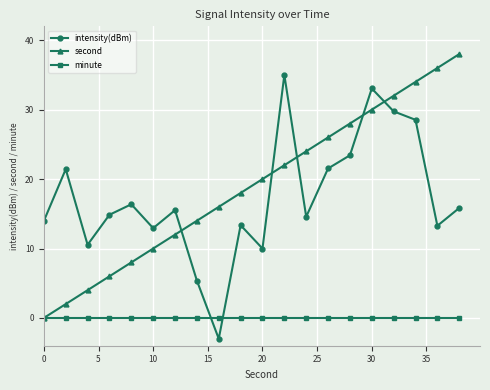

Is this an area chart (filled region under the line)?

No